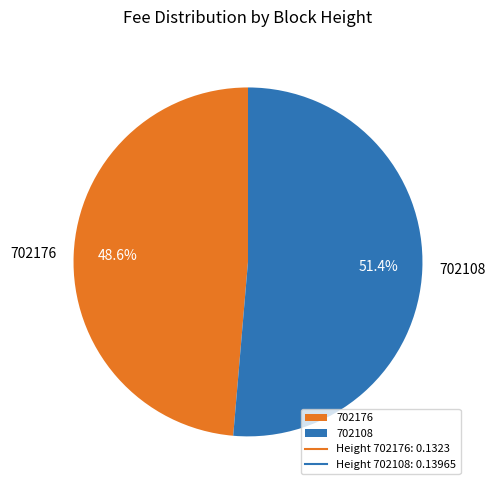

To the nearest percent, what percentage of the pie is 702108?

51%